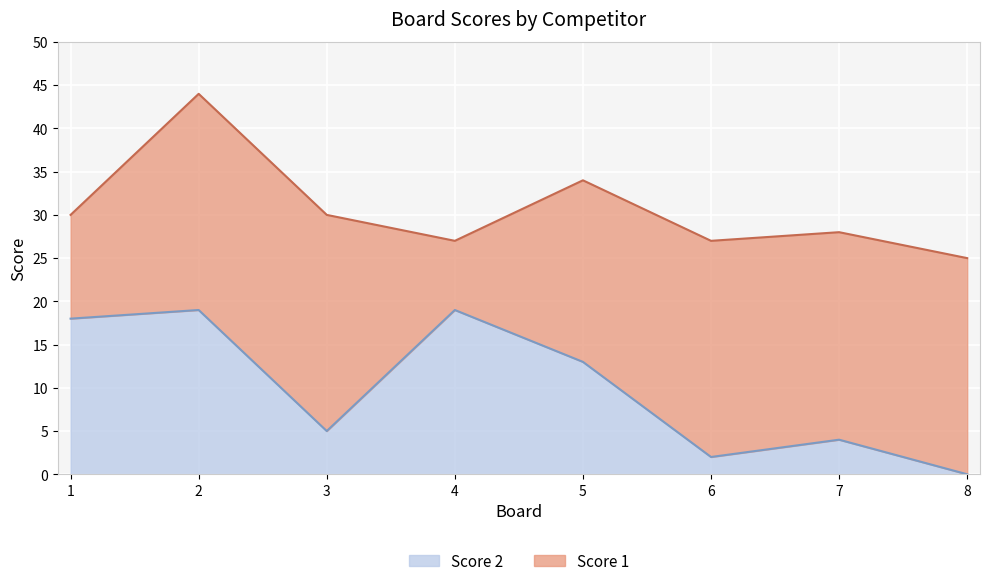

Where is the first local minimum?

3